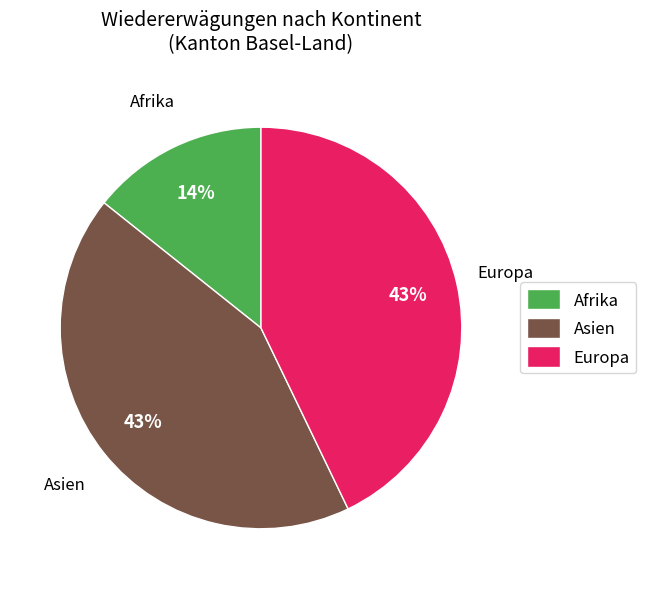

To the nearest percent, what percentage of the pie is Afrika?

14%